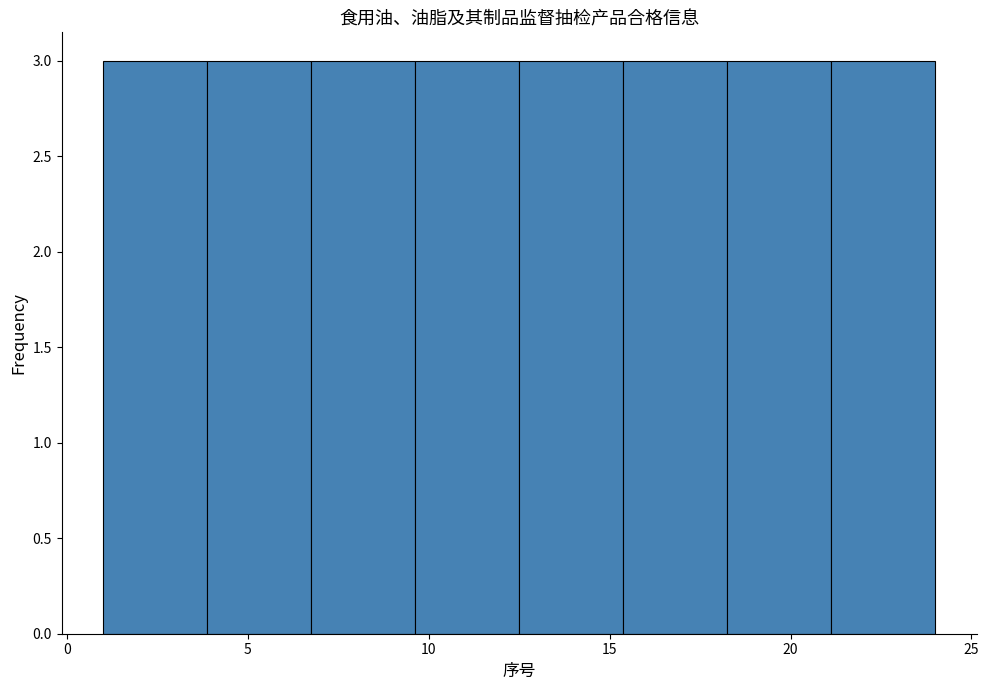

What is the height of the bar covering 1.0 to 4.0 on the x-axis? Neither the bar edges nor the heights are printed on the chart, so give them approximately, as read against the axes.

3